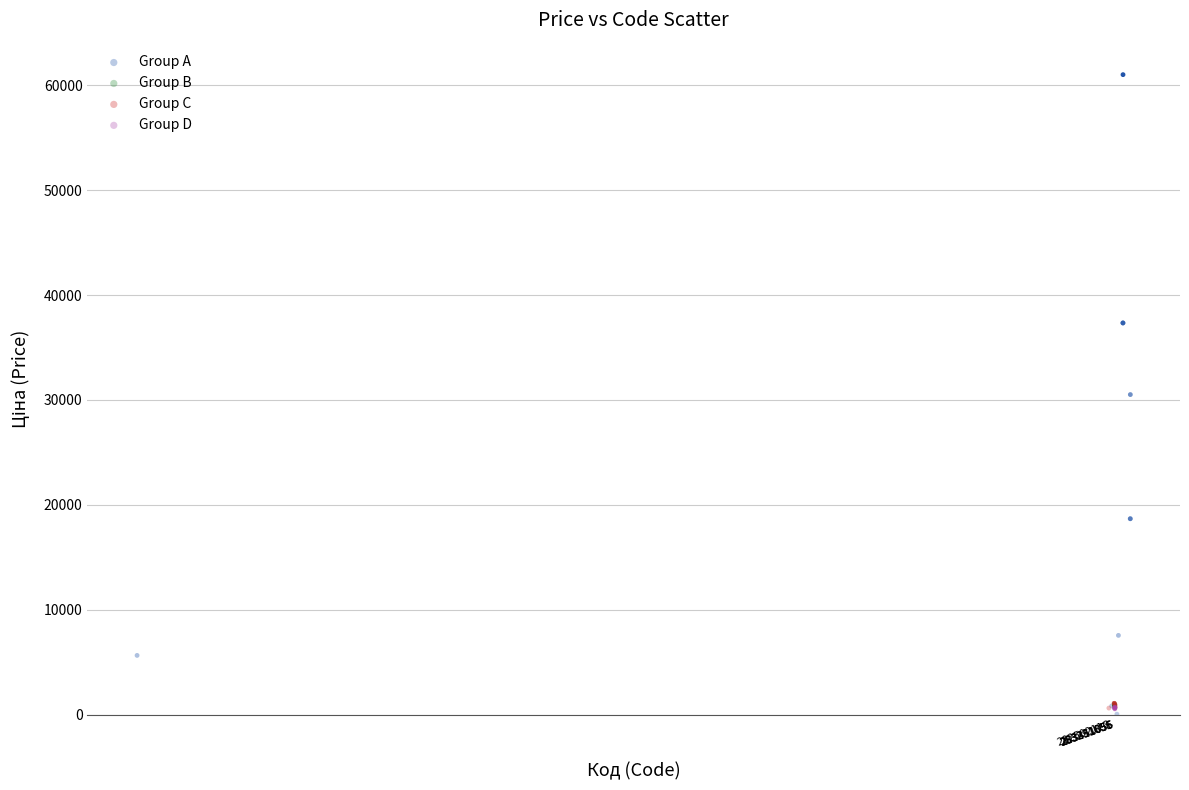

Which series has the largest Y range (max minus min)?

Group A